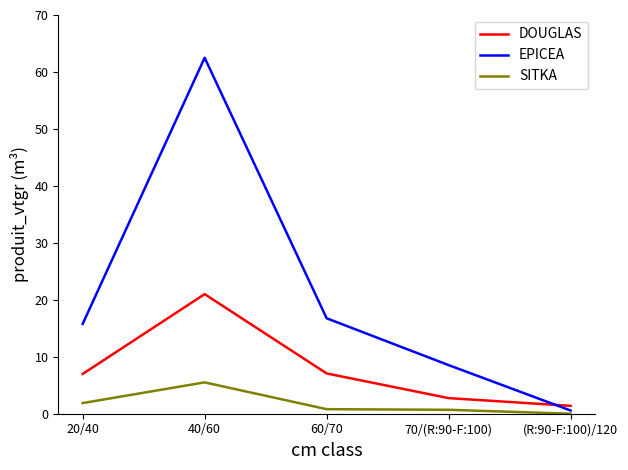

Rank the series by their average value, from lowest to highest.

SITKA, DOUGLAS, EPICEA